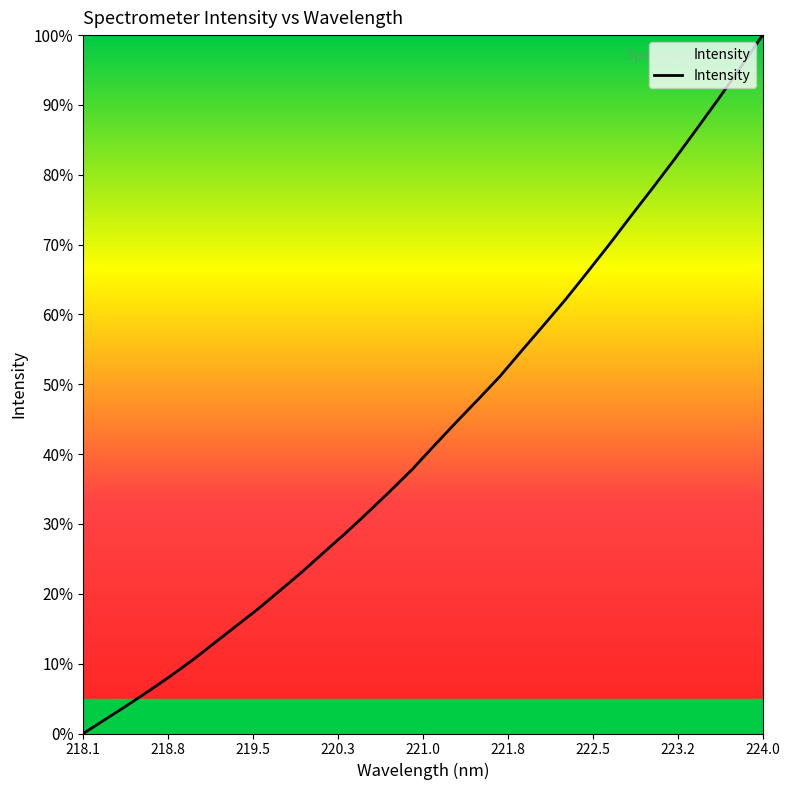

What is the difference between the maximum and minimum values?

100.0